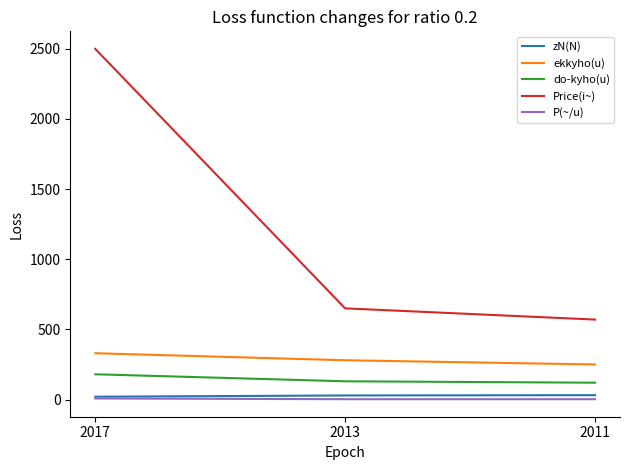

Is it true that zN(N) equals 31.0 at 2011?

True